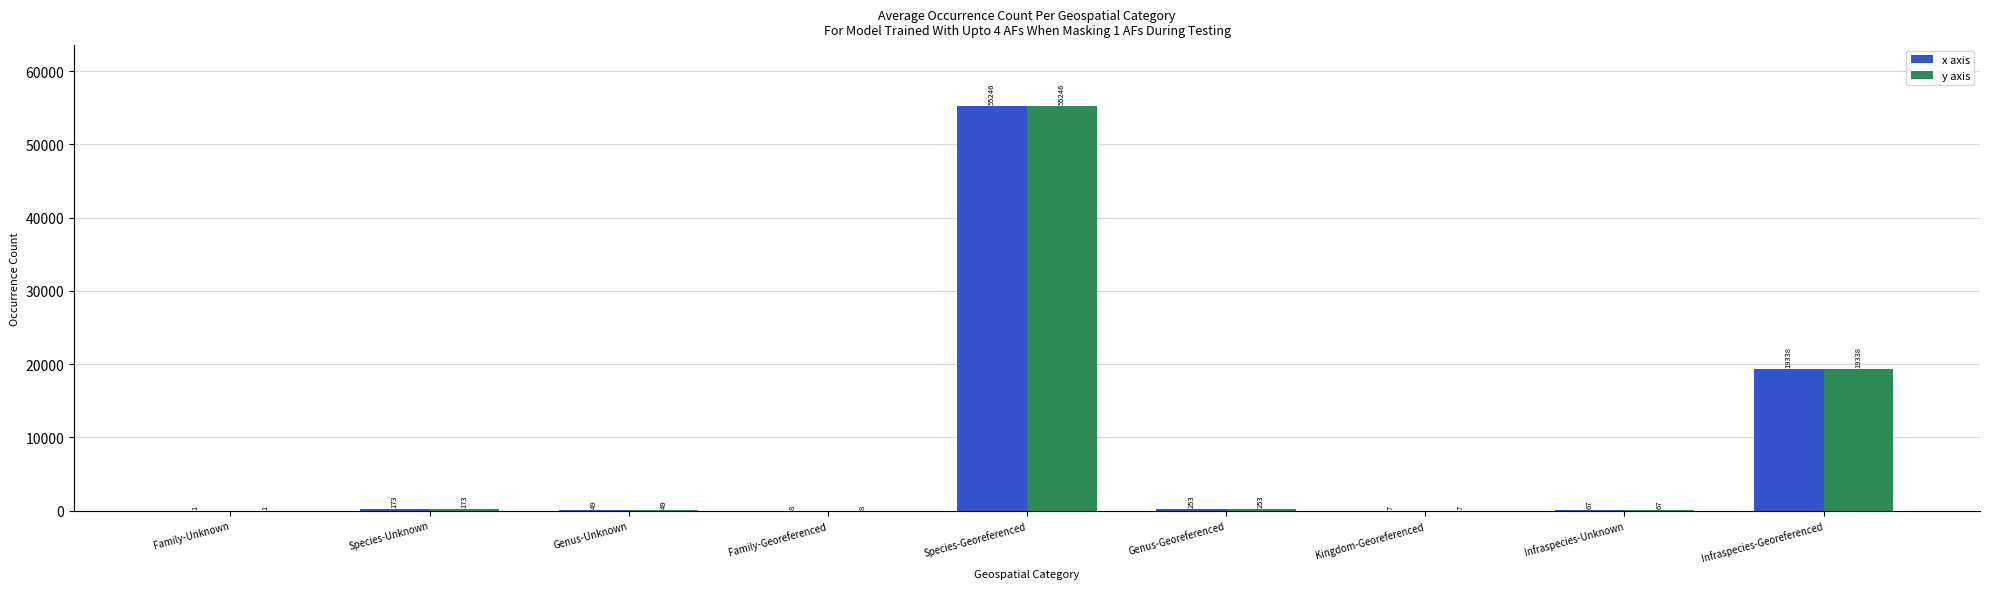

The y axis series shows 7 at Kingdom-Georeferenced. True or false?

True